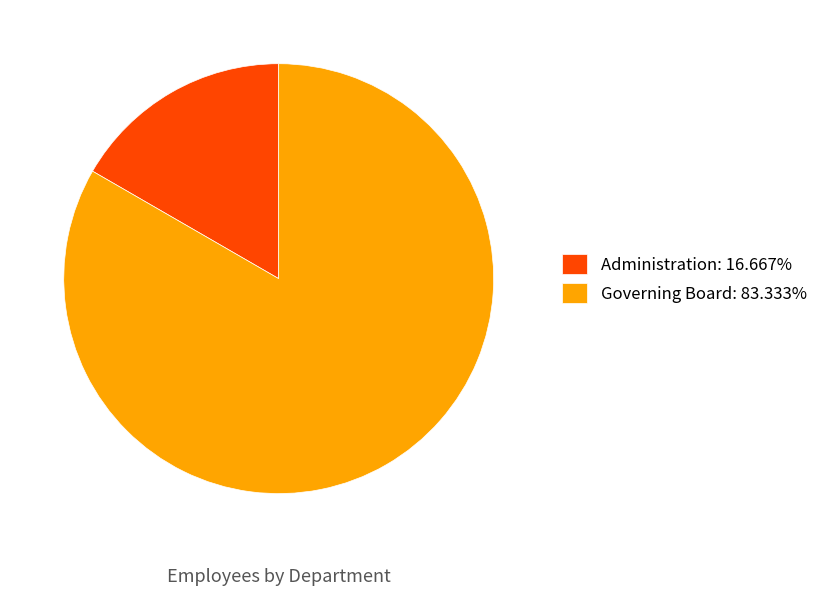

Is it true that Administration is 17% of the pie?

True